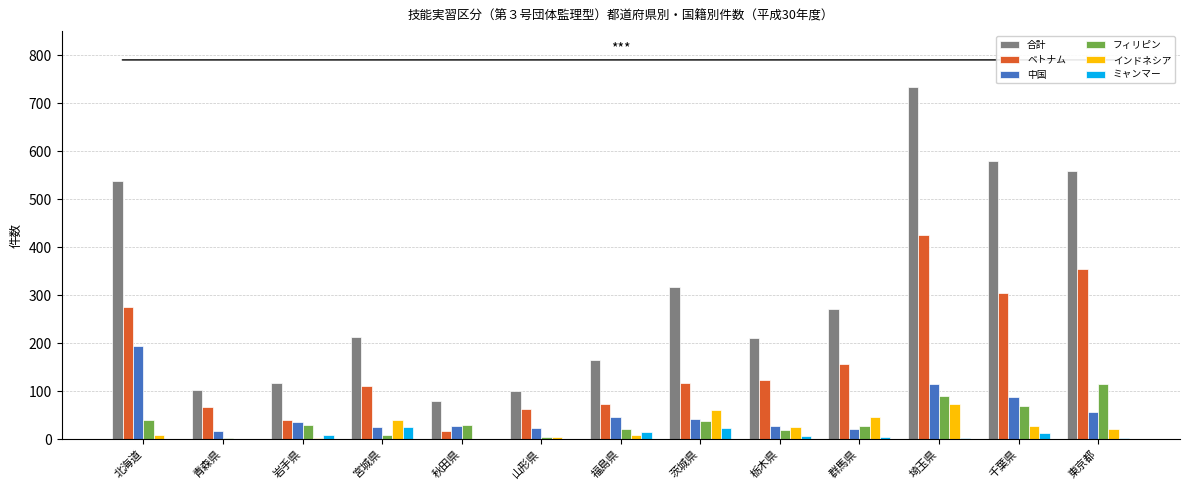

Does the chart contain stacked bars?

No